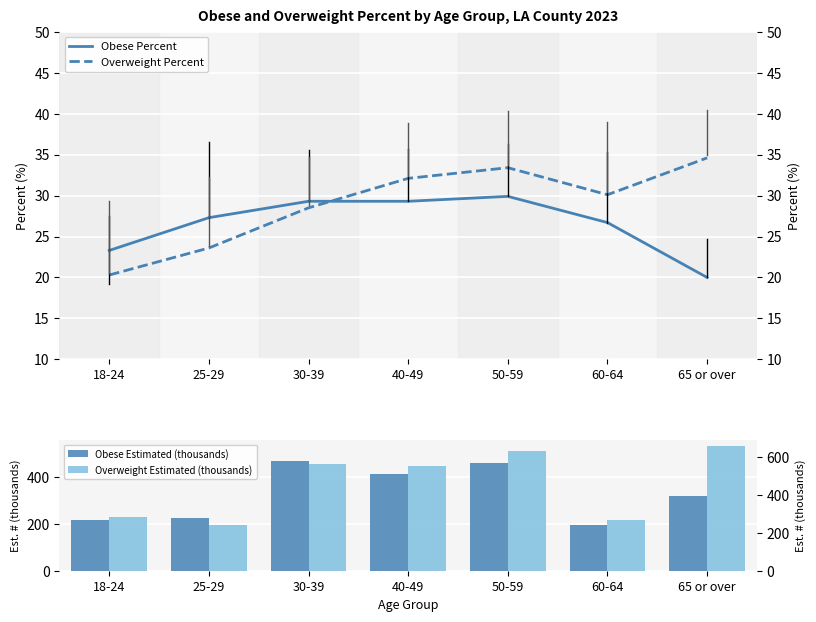

The value of Obese Percent at 50-59 is 40.0. True or false?

False